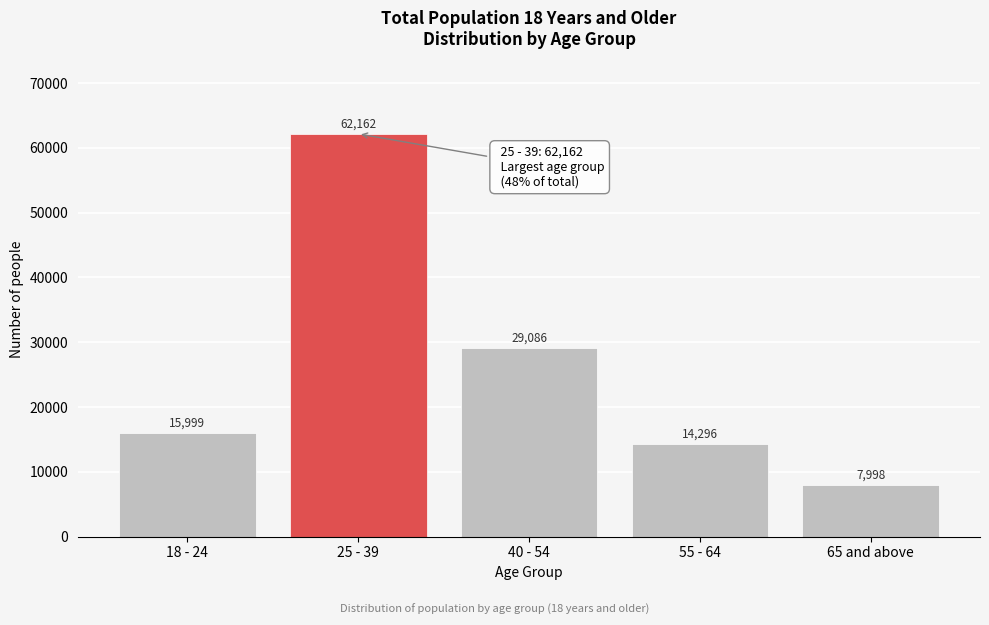

Reading left to right, extract all data points from this chart.

15999	62162	29086	14296	7998